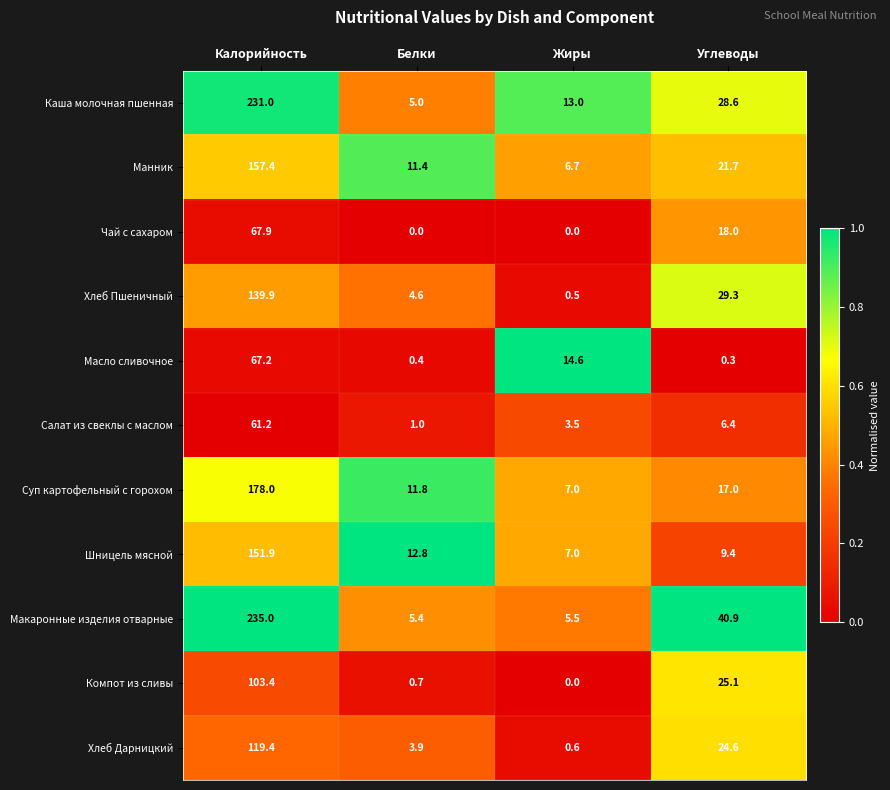

At which category is the sum across all series the highest?

Калорийность